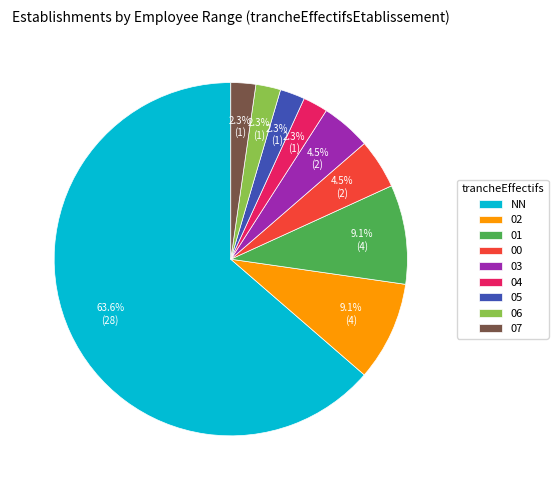

Is it true that 00 is 15% of the pie?

False